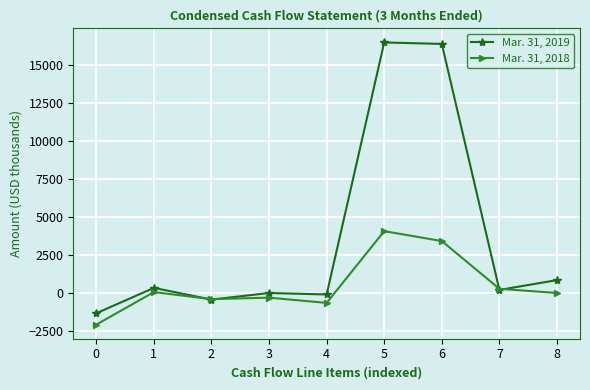

What is the total value across all series at 6?

19806